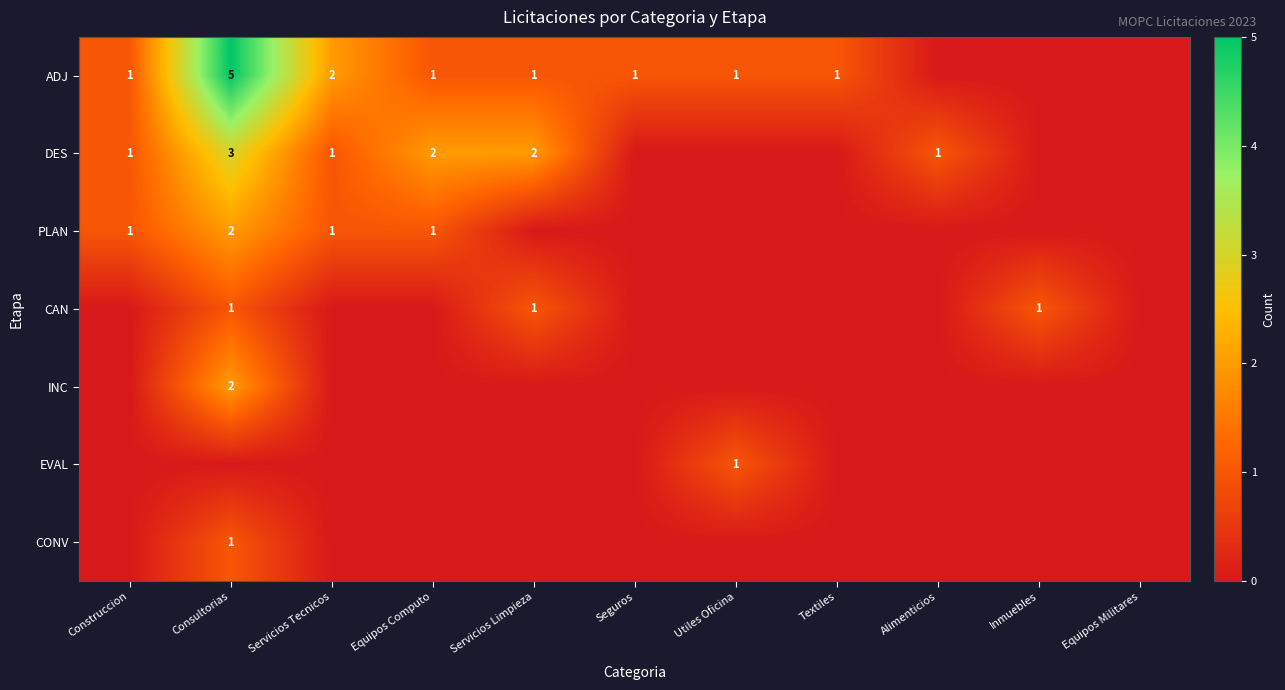

Is it true that DES equals 3 at Equipos Computo?

False